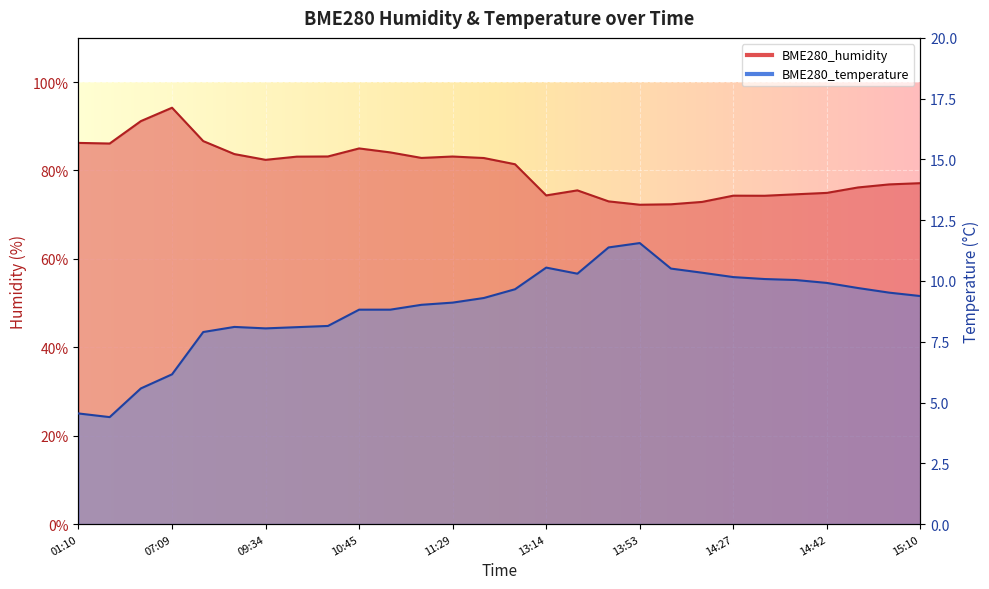

At which category does BME280_temperature reach its first local peak?

09:24